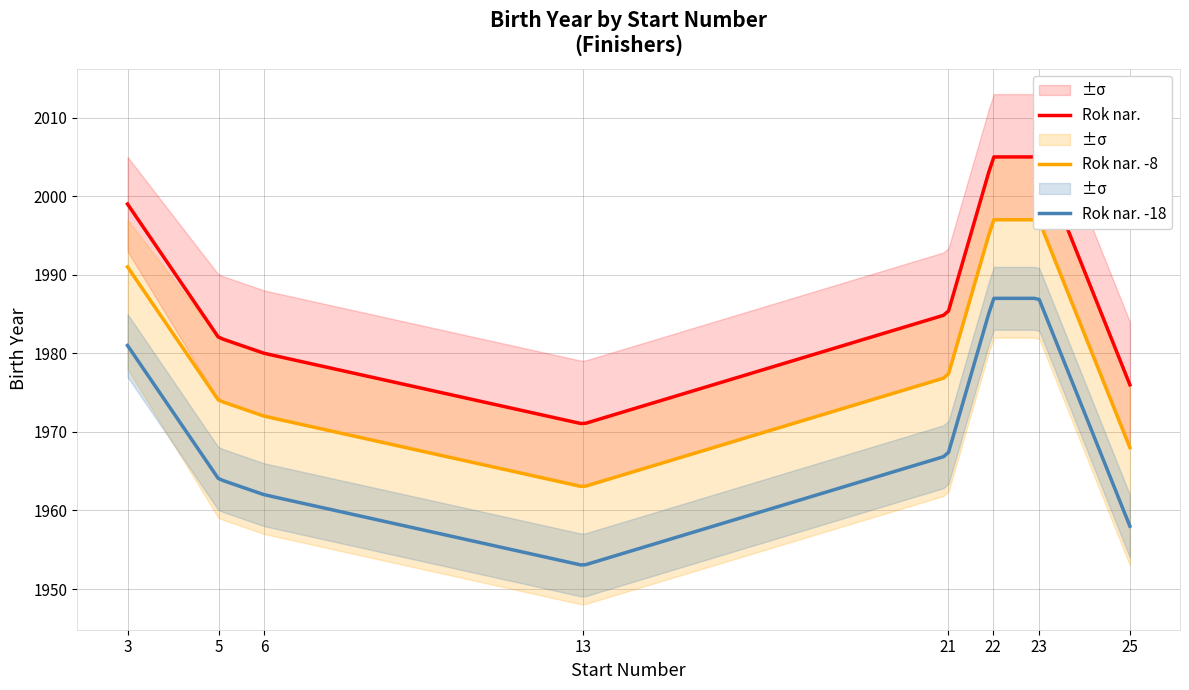

What is the value of the 6th point from the left?

2005